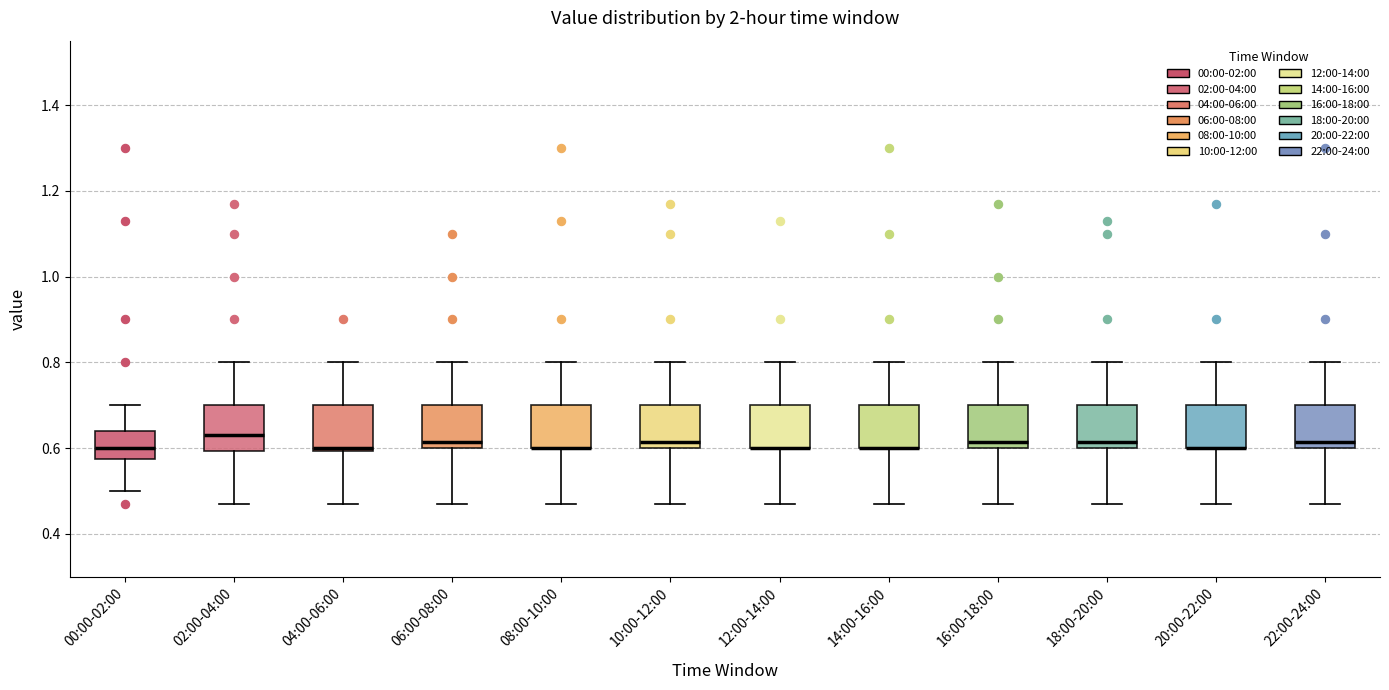

Reading left to right, transcribe this box plot: for each box, give where its median line is, the range the box spans, and where its two whiskers end, as read against the y-axis. The values are not printed on the chart, so give them approximately, as read against the axis.

00:00-02:00: median 0.60, box 0.58 to 0.64, whiskers 0.50 to 0.70
02:00-04:00: median 0.64, box 0.60 to 0.70, whiskers 0.48 to 0.80
04:00-06:00: median 0.60 (just above the box's lower edge), box 0.60 to 0.70, whiskers 0.48 to 0.80
06:00-08:00: median 0.62, box 0.60 to 0.70, whiskers 0.48 to 0.80
08:00-10:00: median 0.60 (drawn on the box's lower edge), box 0.60 to 0.70, whiskers 0.48 to 0.80
10:00-12:00: median 0.62, box 0.60 to 0.70, whiskers 0.48 to 0.80
12:00-14:00: median 0.60 (drawn on the box's lower edge), box 0.60 to 0.70, whiskers 0.48 to 0.80
14:00-16:00: median 0.60 (drawn on the box's lower edge), box 0.60 to 0.70, whiskers 0.48 to 0.80
16:00-18:00: median 0.62, box 0.60 to 0.70, whiskers 0.48 to 0.80
18:00-20:00: median 0.62, box 0.60 to 0.70, whiskers 0.48 to 0.80
20:00-22:00: median 0.60 (drawn on the box's lower edge), box 0.60 to 0.70, whiskers 0.48 to 0.80
22:00-24:00: median 0.62, box 0.60 to 0.70, whiskers 0.48 to 0.80